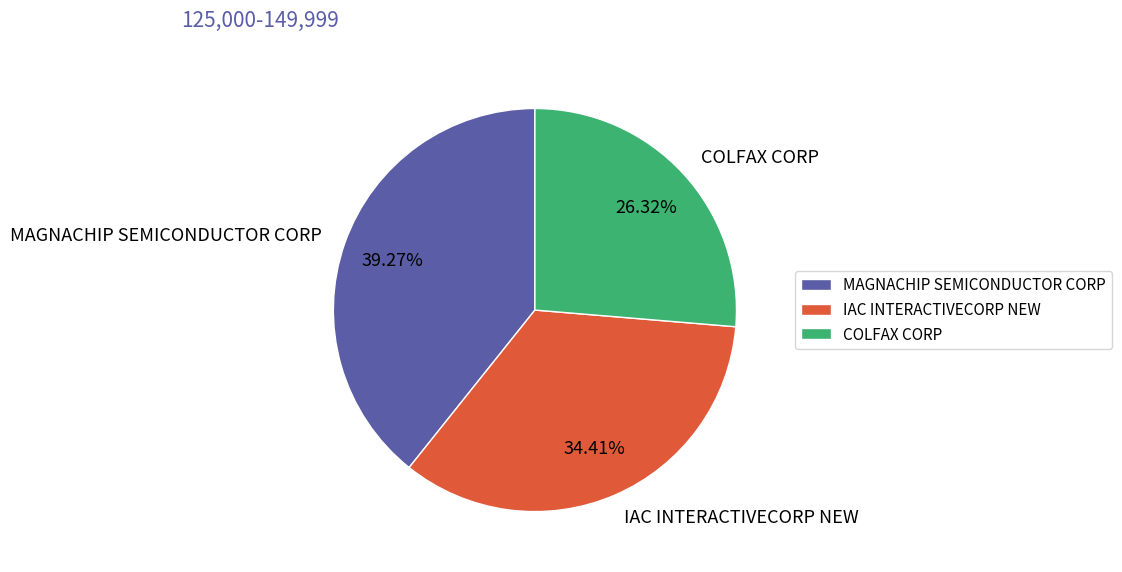

Between IAC INTERACTIVECORP NEW and COLFAX CORP, which is larger?

IAC INTERACTIVECORP NEW